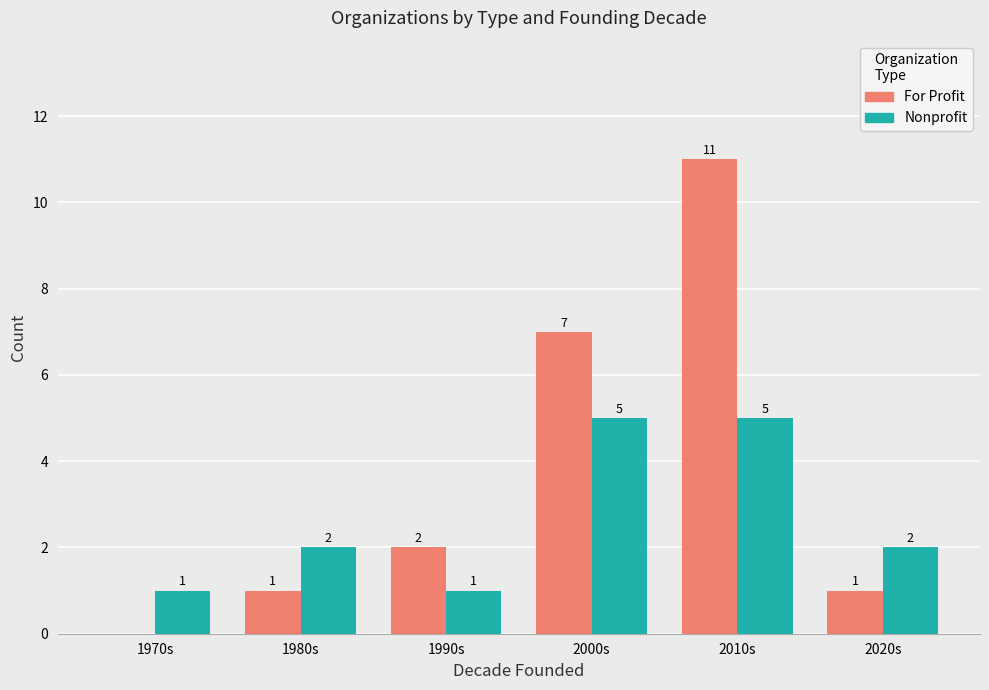

Reading left to right, extract all data points from this chart.

For Profit: 1970s=0	1980s=1	1990s=2	2000s=7	2010s=11	2020s=1
Nonprofit: 1970s=1	1980s=2	1990s=1	2000s=5	2010s=5	2020s=2